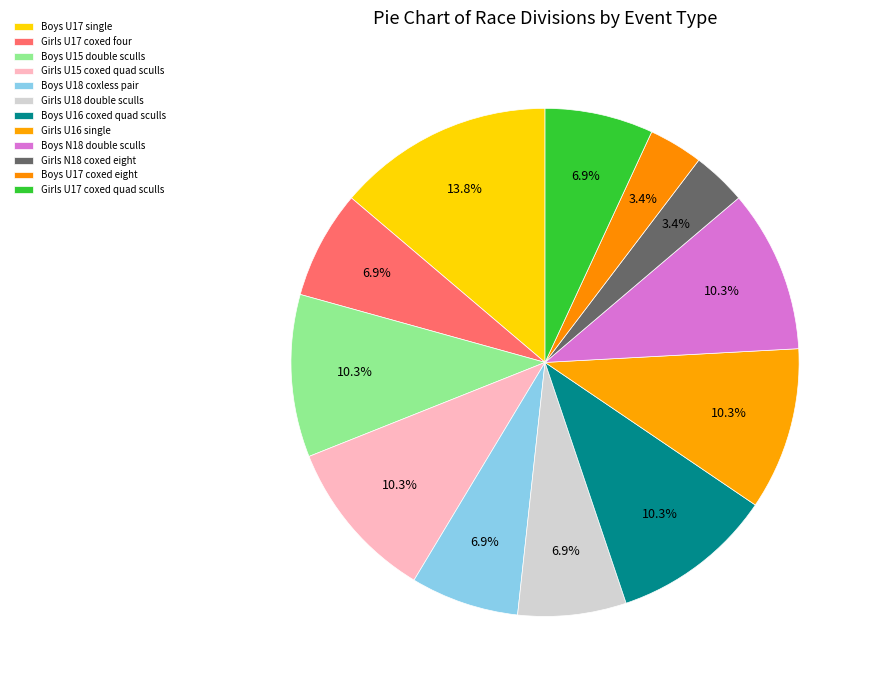

To the nearest percent, what is the difference between the largest and smallest slice percentages?

10%